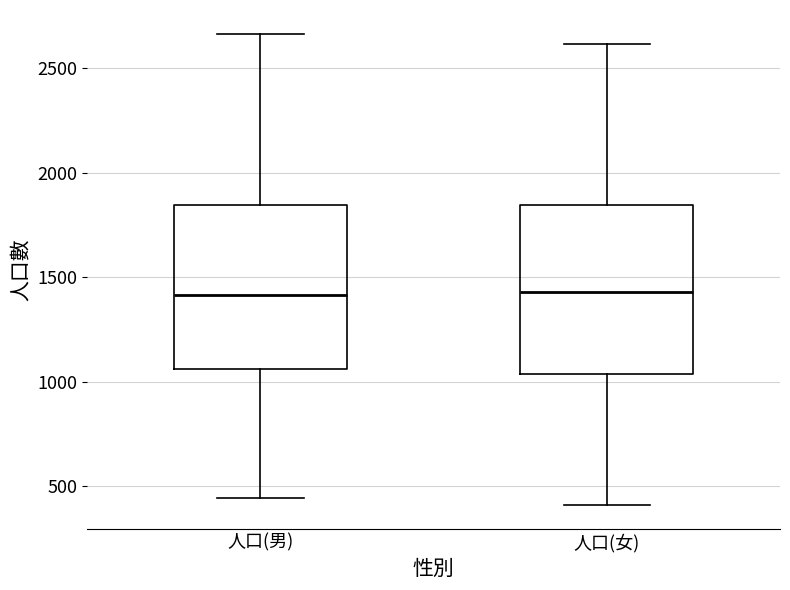

Where does the upper whisker of the box for 人口(女) end on the y-axis? The values are not printed on the chart, so give them approximately, as read against the axis.

2600